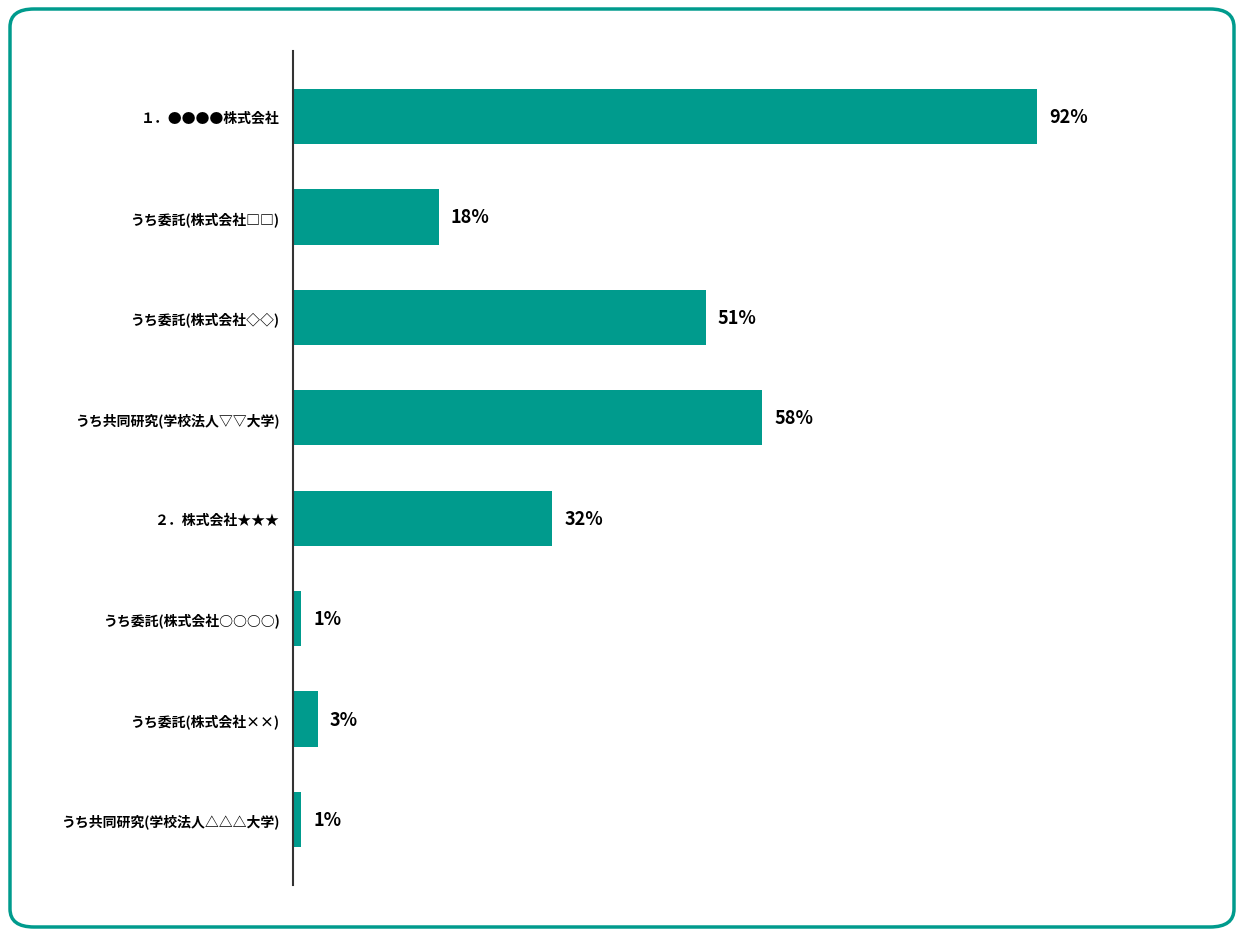

What is the label of the 4th bar from the bottom?

２．株式会社★★★